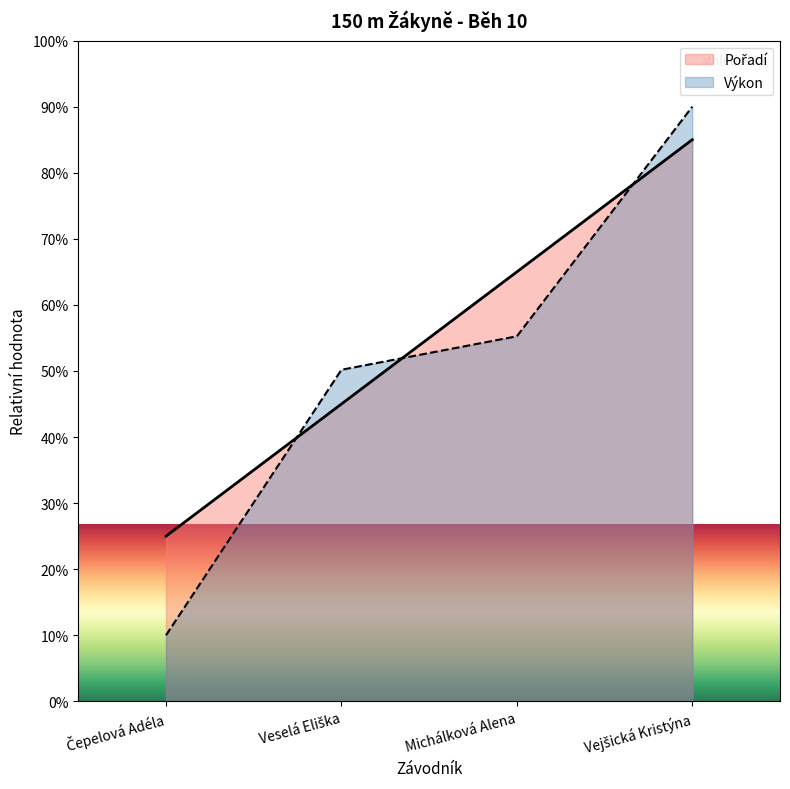

What is the label of the 1st point from the left?

Čepelová Adéla